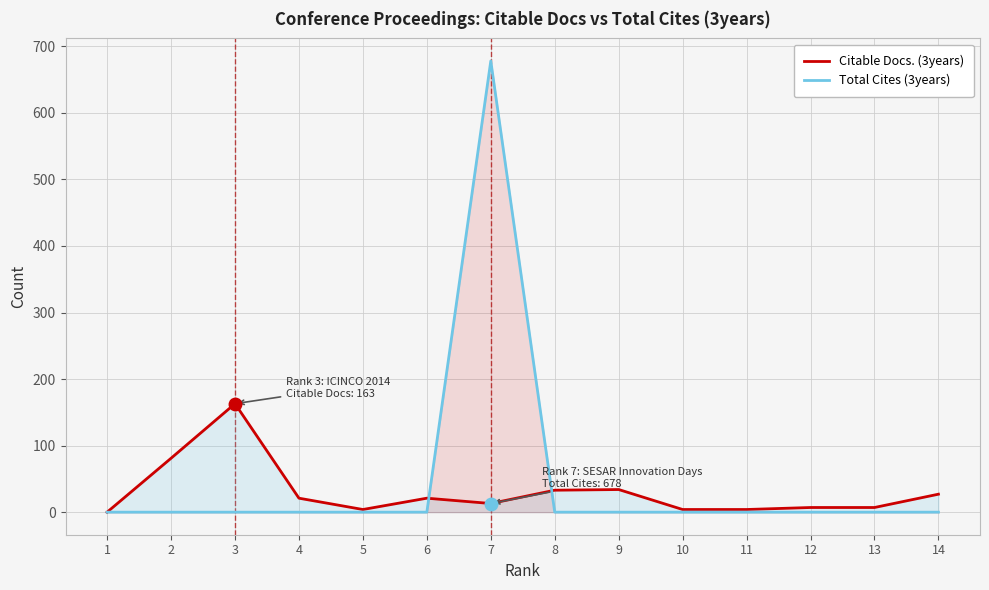

Which series has the widest spread of values?

Total Cites (3years)